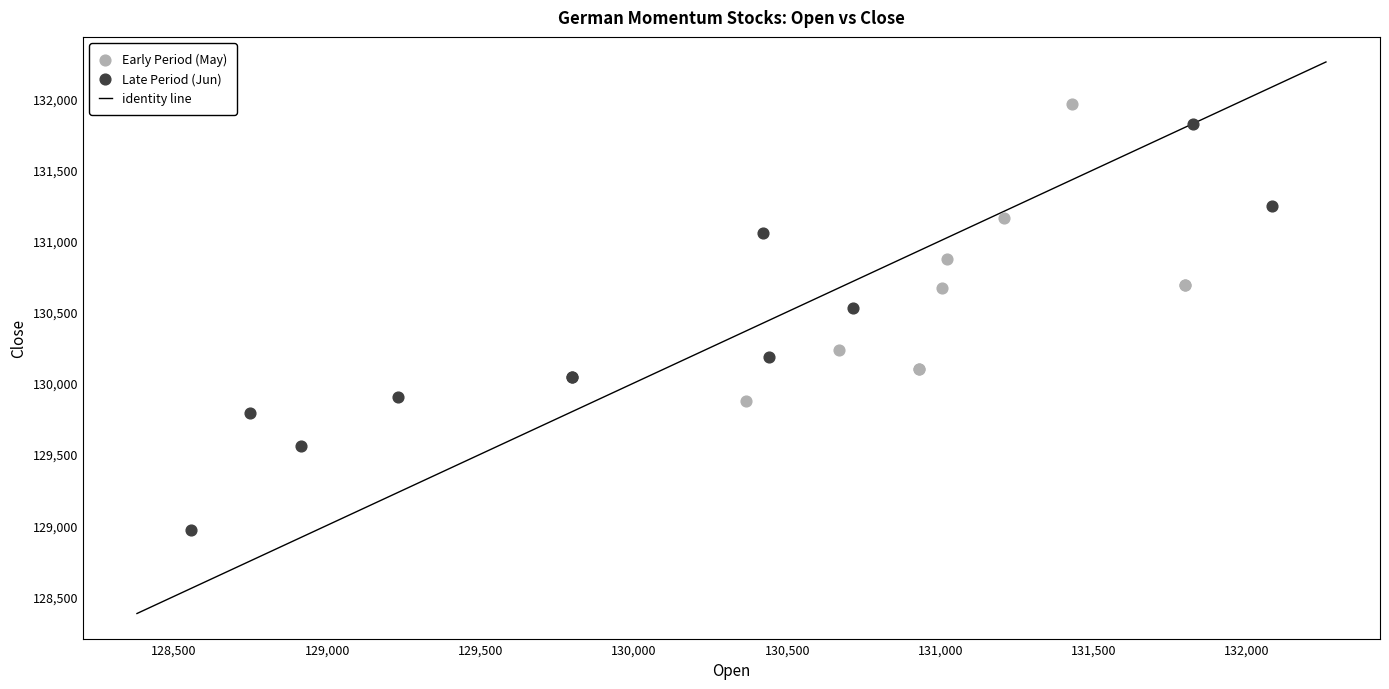

Which series reaches the minimum Y coordinate?

Late Period (Jun)